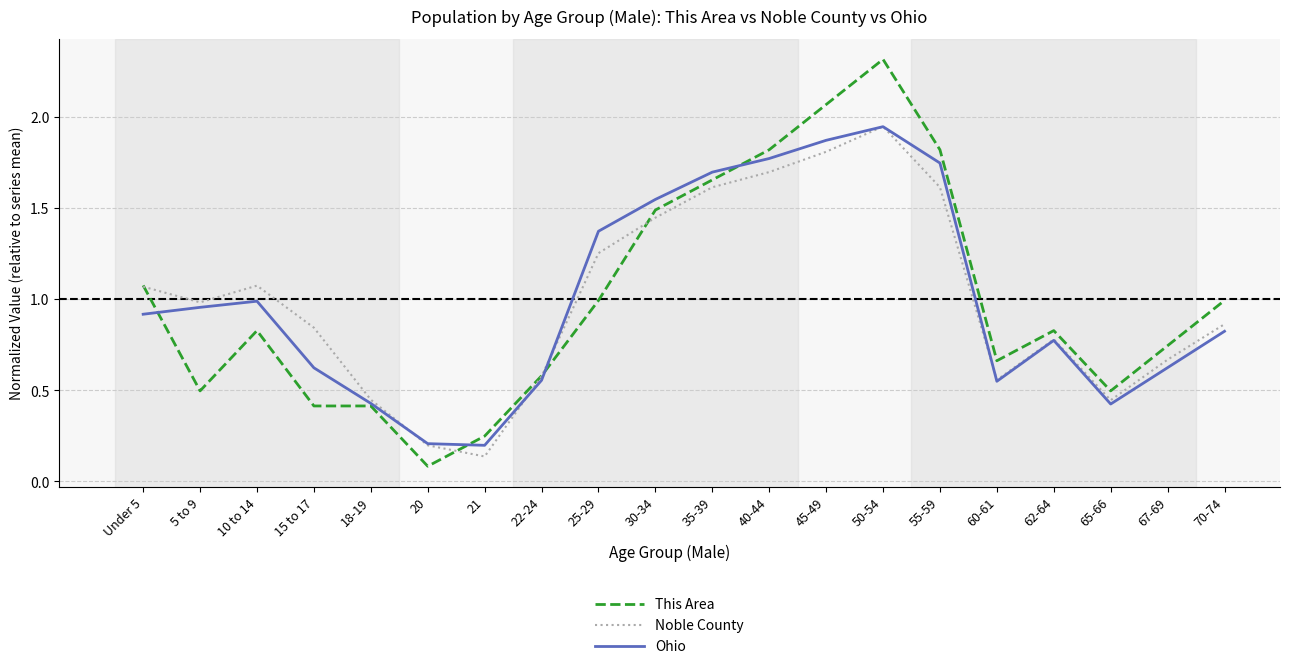

What position from the right is 65-66?

3